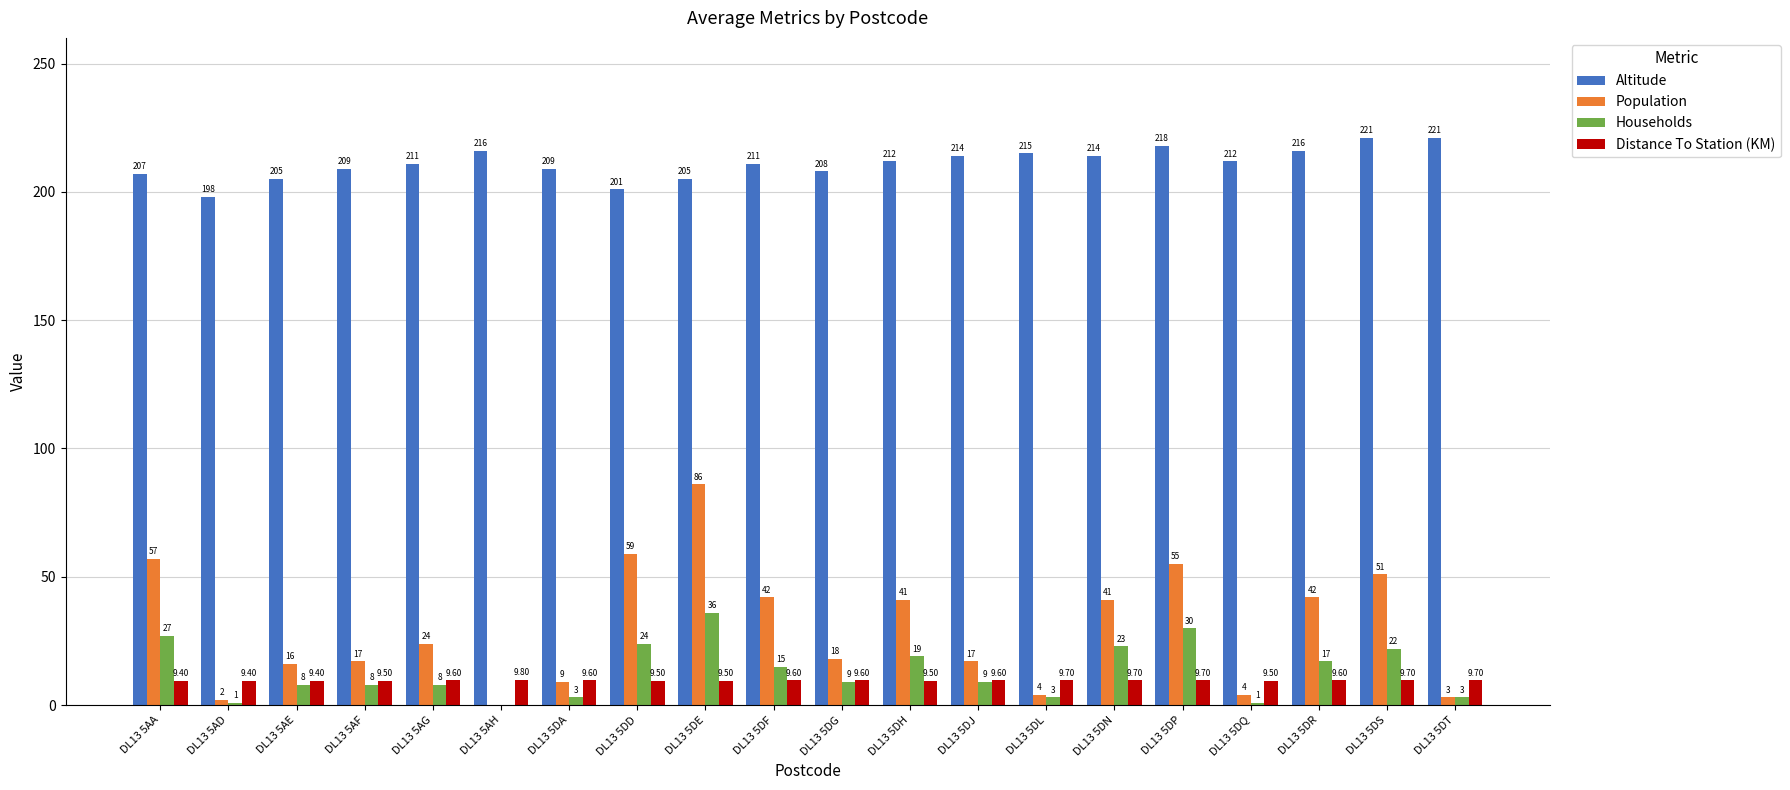

Reading left to right, list all the values displayed in this chart.

Altitude: DL13 5AA=207.0	DL13 5AD=198.0	DL13 5AE=205.0	DL13 5AF=209.0	DL13 5AG=211.0	DL13 5AH=216.0	DL13 5DA=209.0	DL13 5DD=201.0	DL13 5DE=205.0	DL13 5DF=211.0	DL13 5DG=208.0	DL13 5DH=212.0	DL13 5DJ=214.0	DL13 5DL=215.0	DL13 5DN=214.0	DL13 5DP=218.0	DL13 5DQ=212.0	DL13 5DR=216.0	DL13 5DS=221.0	DL13 5DT=221.0
Population: DL13 5AA=57.0	DL13 5AD=2.0	DL13 5AE=16.0	DL13 5AF=17.0	DL13 5AG=24.0	DL13 5AH=0.0	DL13 5DA=9.0	DL13 5DD=59.0	DL13 5DE=86.0	DL13 5DF=42.0	DL13 5DG=18.0	DL13 5DH=41.0	DL13 5DJ=17.0	DL13 5DL=4.0	DL13 5DN=41.0	DL13 5DP=55.0	DL13 5DQ=4.0	DL13 5DR=42.0	DL13 5DS=51.0	DL13 5DT=3.0
Households: DL13 5AA=27.0	DL13 5AD=1.0	DL13 5AE=8.0	DL13 5AF=8.0	DL13 5AG=8.0	DL13 5AH=0.0	DL13 5DA=3.0	DL13 5DD=24.0	DL13 5DE=36.0	DL13 5DF=15.0	DL13 5DG=9.0	DL13 5DH=19.0	DL13 5DJ=9.0	DL13 5DL=3.0	DL13 5DN=23.0	DL13 5DP=30.0	DL13 5DQ=1.0	DL13 5DR=17.0	DL13 5DS=22.0	DL13 5DT=3.0
Distance To Station (KM): DL13 5AA=9.4	DL13 5AD=9.4	DL13 5AE=9.4	DL13 5AF=9.5	DL13 5AG=9.6	DL13 5AH=9.8	DL13 5DA=9.6	DL13 5DD=9.5	DL13 5DE=9.5	DL13 5DF=9.6	DL13 5DG=9.6	DL13 5DH=9.5	DL13 5DJ=9.6	DL13 5DL=9.7	DL13 5DN=9.7	DL13 5DP=9.7	DL13 5DQ=9.5	DL13 5DR=9.6	DL13 5DS=9.7	DL13 5DT=9.7